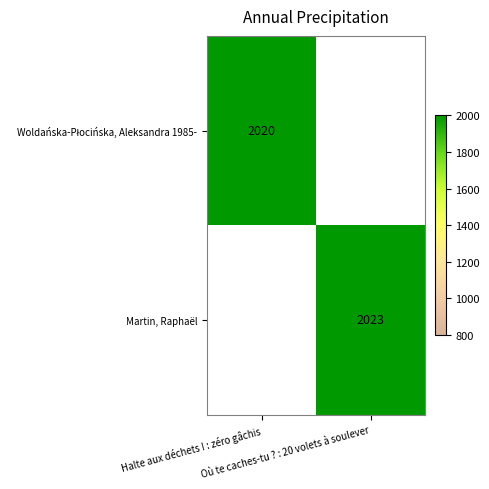

Count the number of categories in the chart.

2